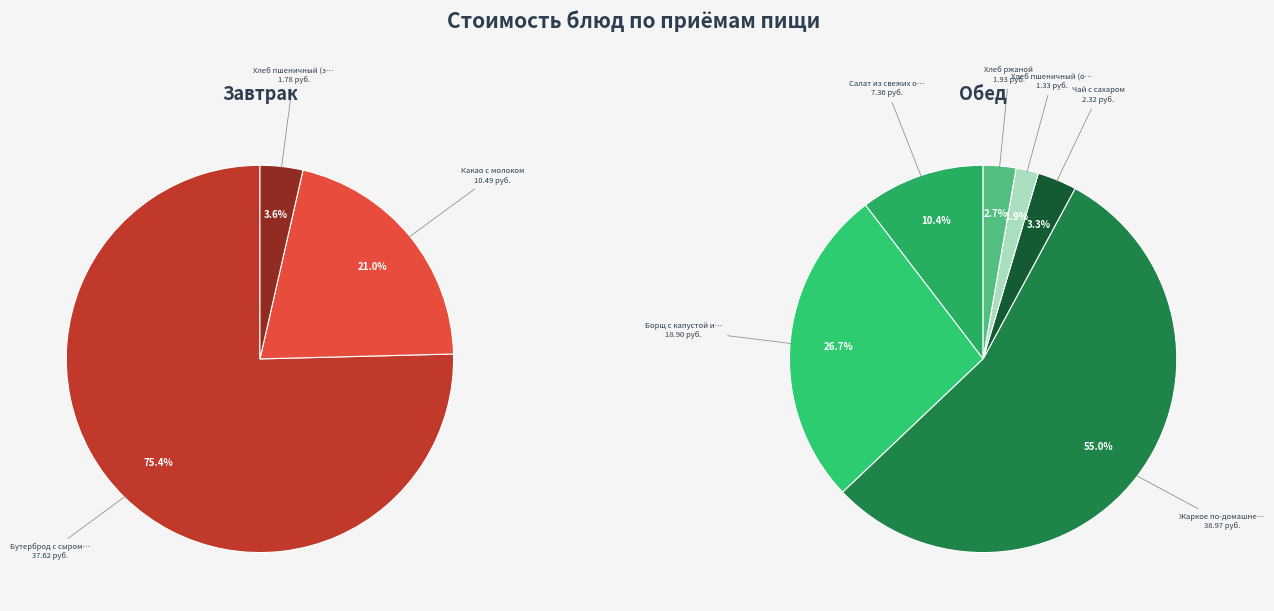

Which category has the biggest portion of the pie?

Жаркое по-домашнему